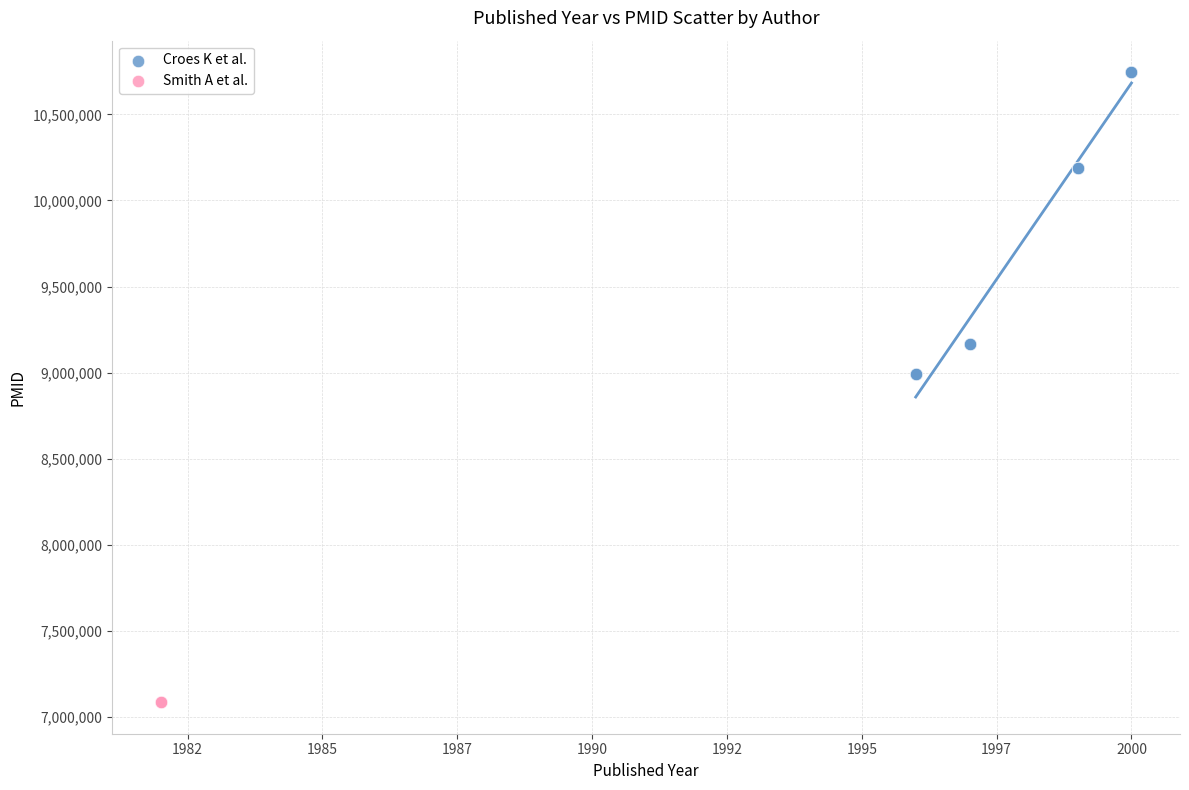

Which series reaches the maximum Y coordinate?

Croes K et al.